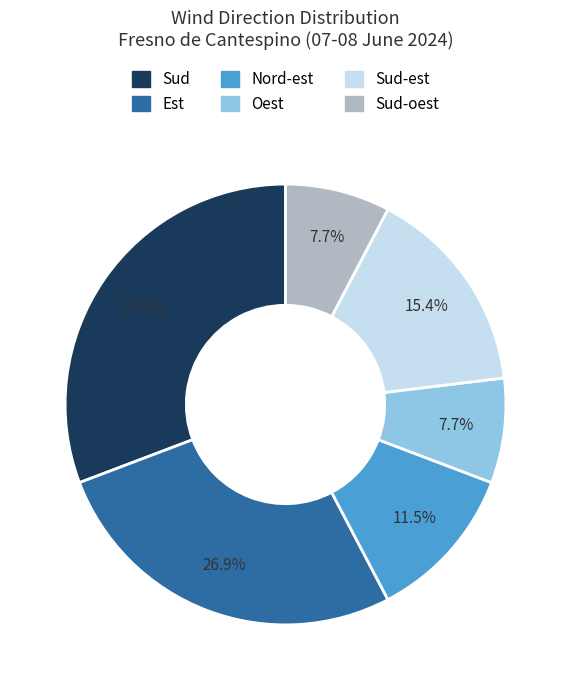

Is there a majority slice in this chart?

No